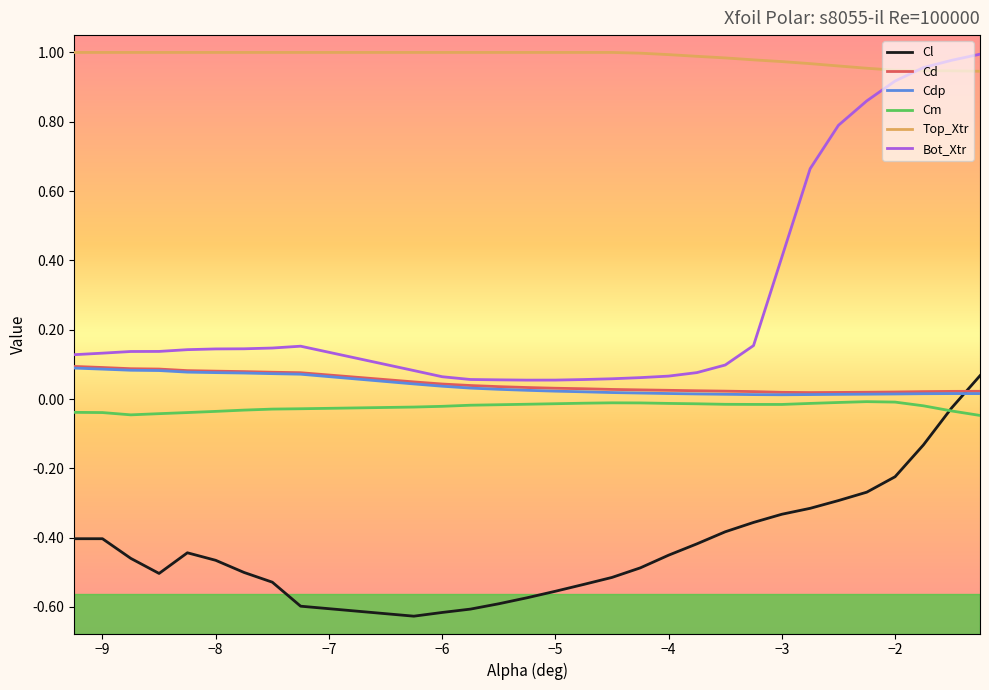

Which series has the largest range (max minus min)?

Bot_Xtr